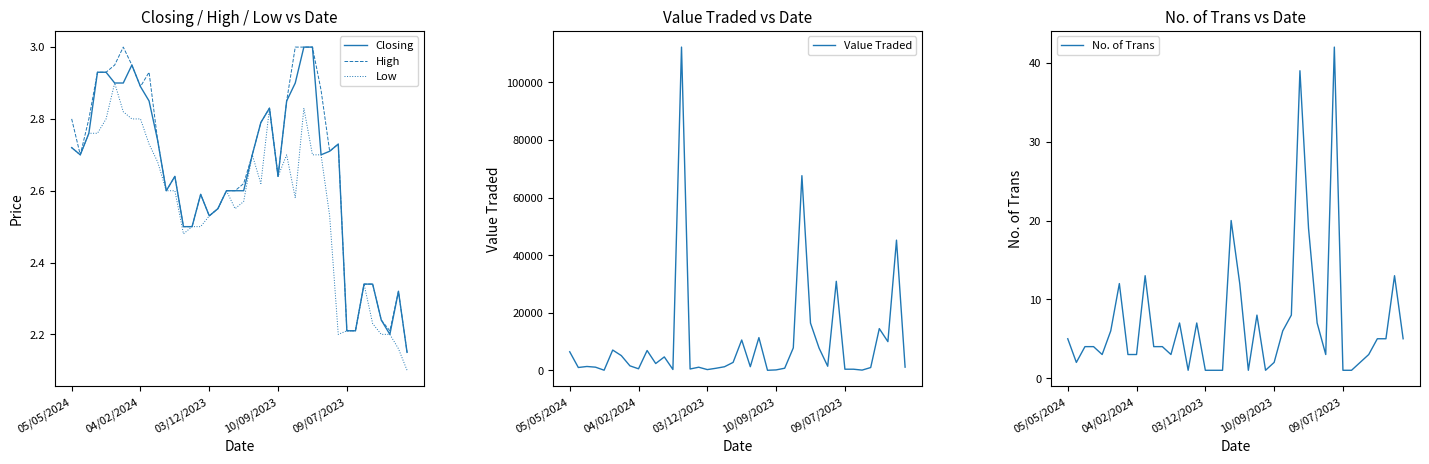

What is the value of the Value Traded point at the 3rd from the left?

1391.0